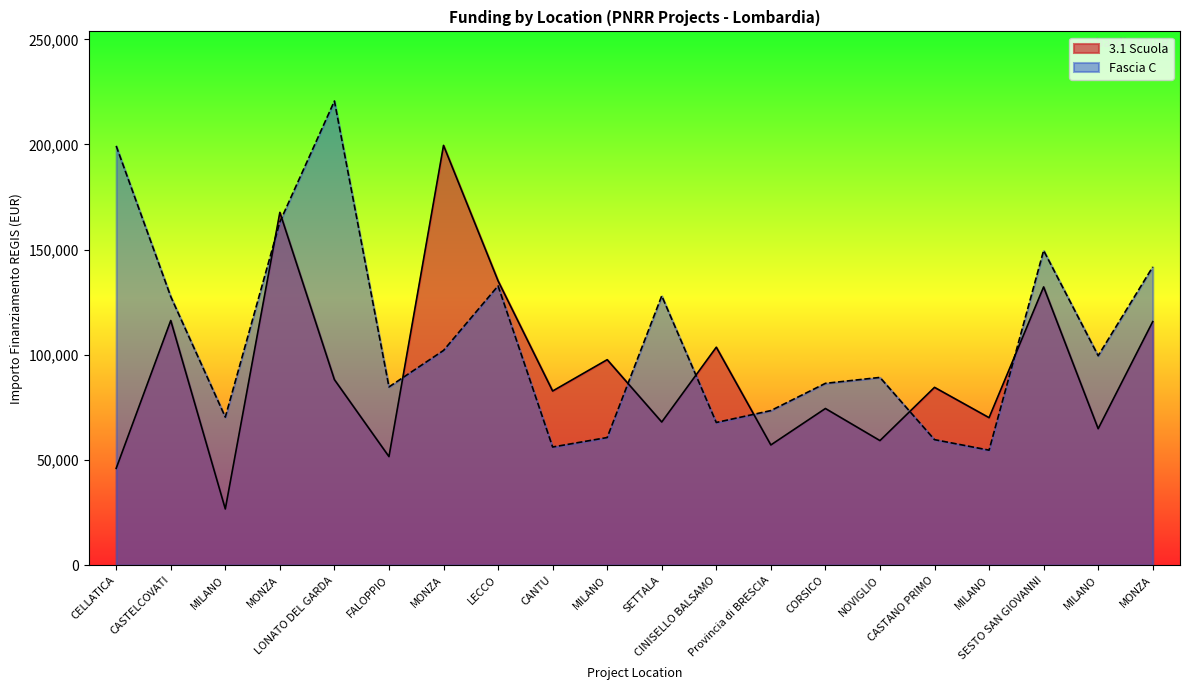

Read the 3.1 Scuola value at CASTELCOVATI.

116324.6